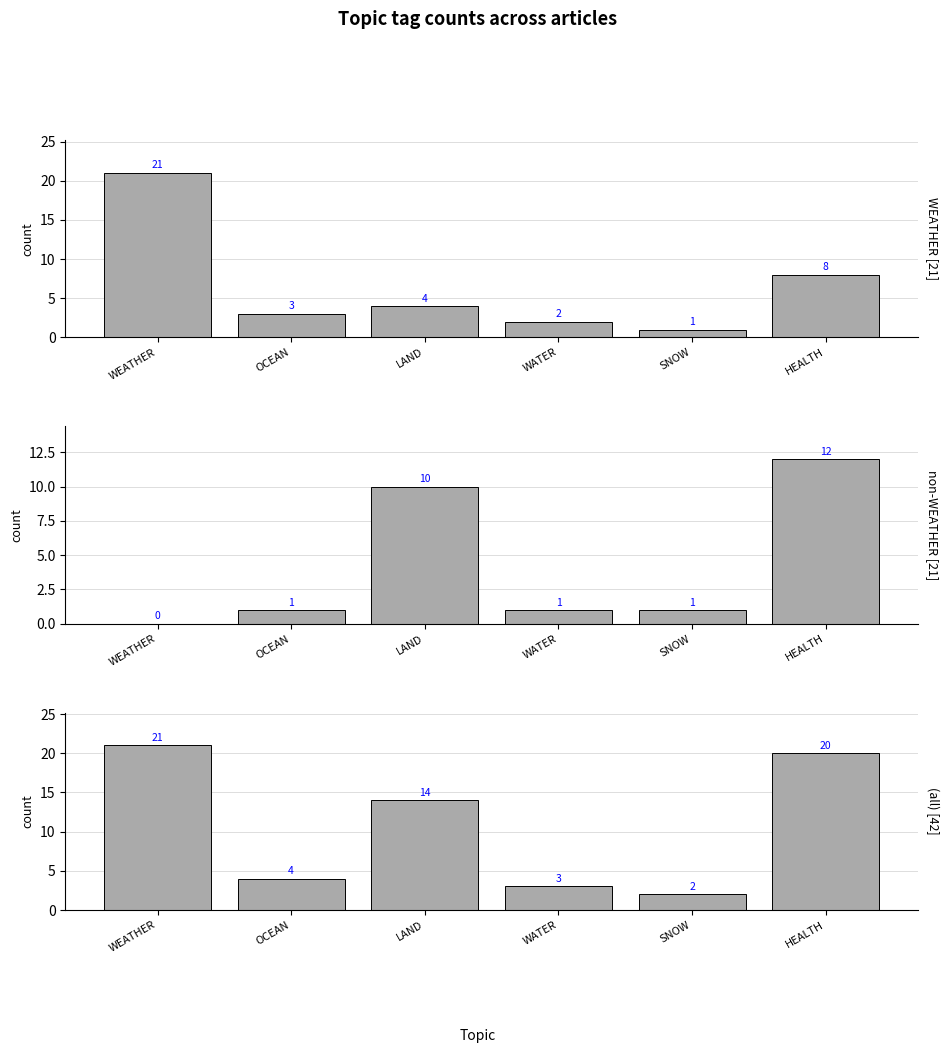

What is the sum of all all articles values?

64